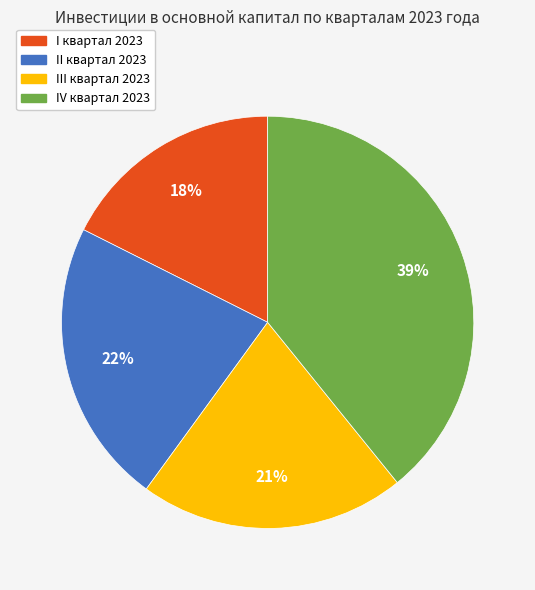

Do III квартал 2023 and I квартал 2023 together represent more than half of the pie?

No